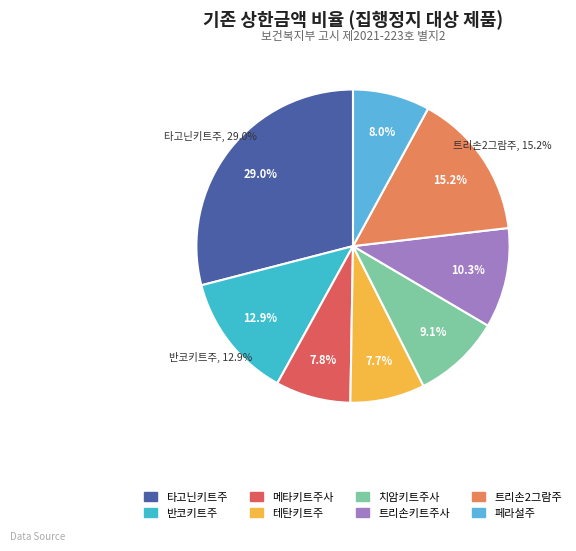

What portion of the pie excludes 테탄키트주?

92.3%